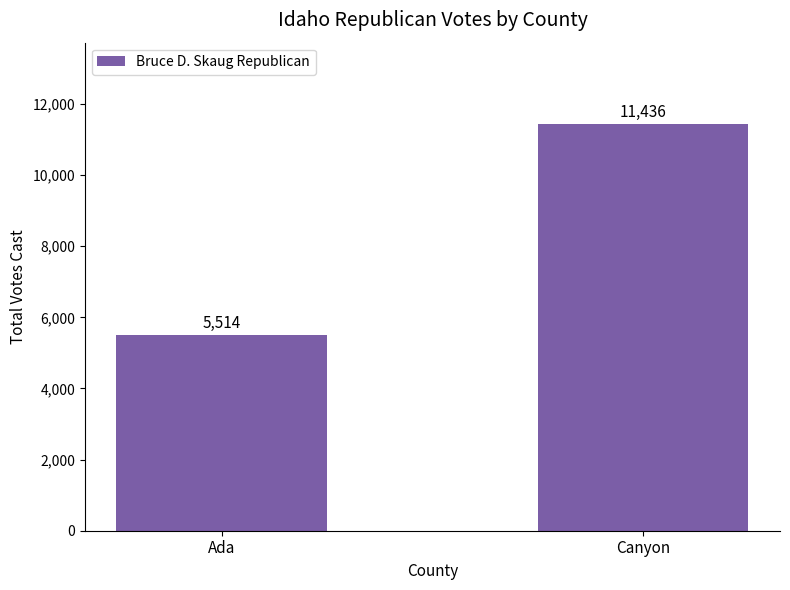

What is the difference between the values at Canyon and Ada?

5922